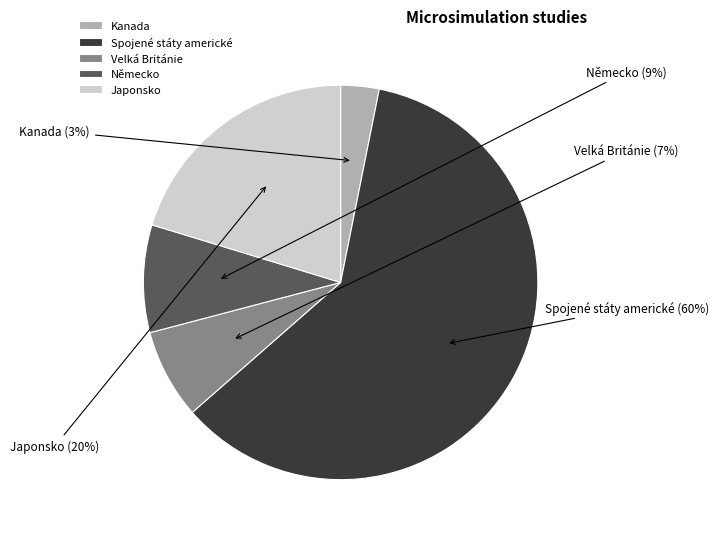

Which slice is the smallest?

Kanada